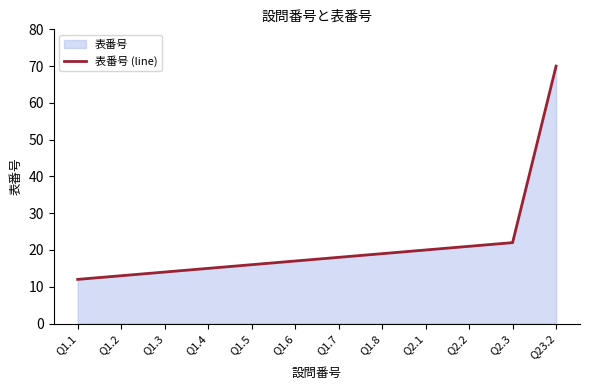

Reading right to left, what are all the values shown in this chart?

Q23.2=70	Q2.3=22	Q2.2=21	Q2.1=20	Q1.8=19	Q1.7=18	Q1.6=17	Q1.5=16	Q1.4=15	Q1.3=14	Q1.2=13	Q1.1=12